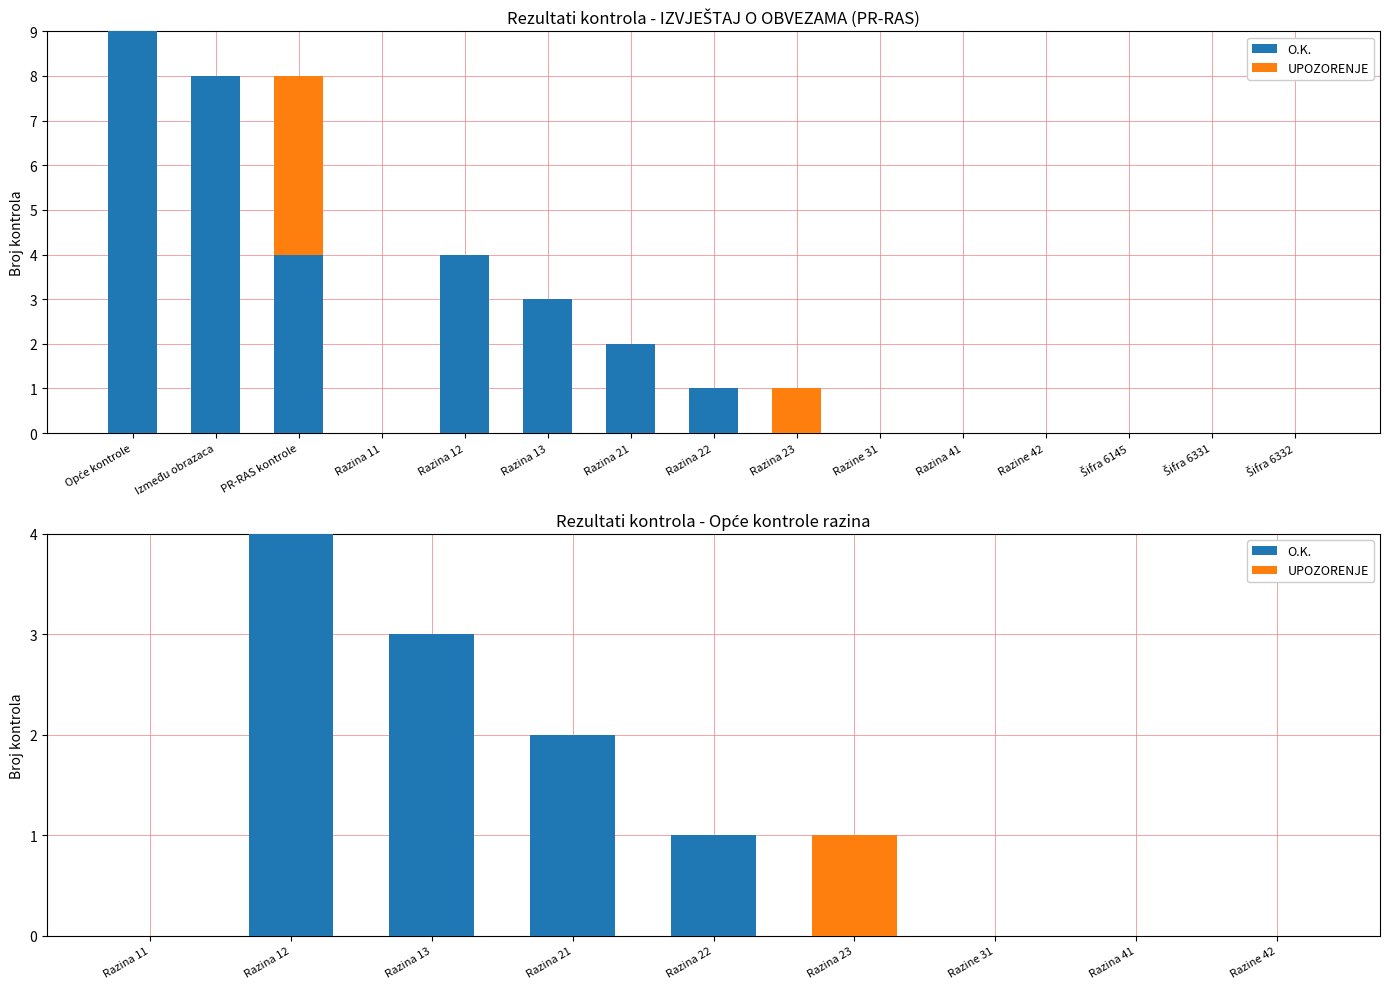

True or false: UPOZORENJE has a value of -1 at Razina 12.

False